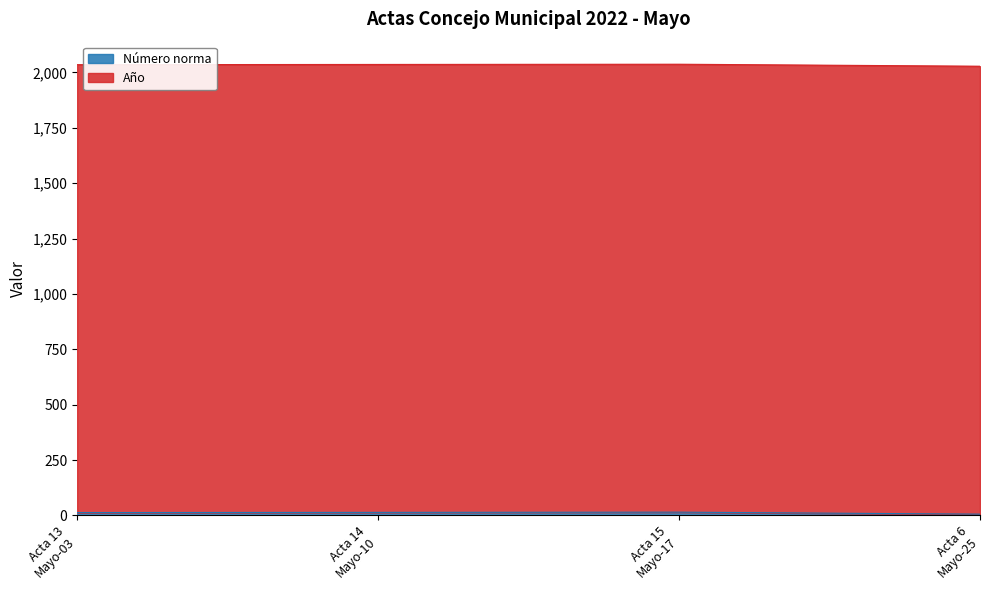

List the labels in order of value, smallest first.

Acta 6
Mayo-25, Acta 13
Mayo-03, Acta 14
Mayo-10, Acta 15
Mayo-17